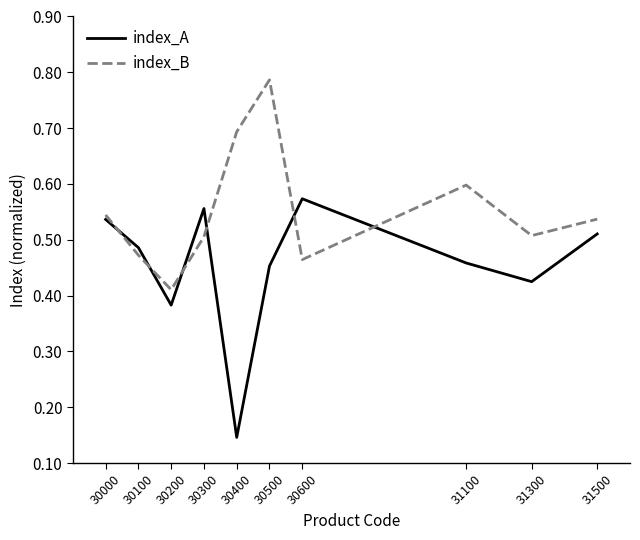

At which category does index_A reach its first local valley?

30200